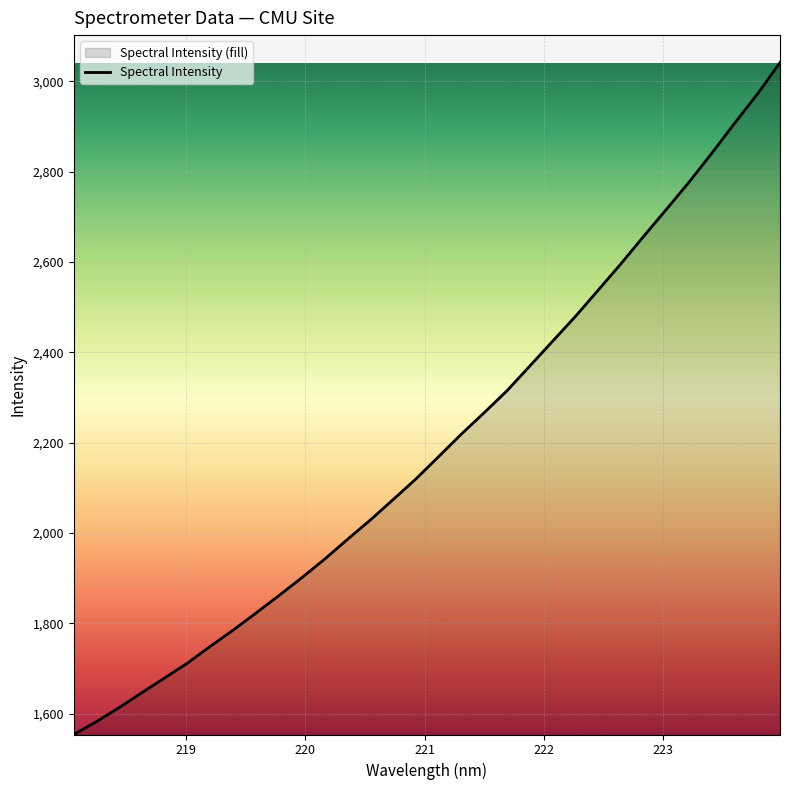

What is the average value?

2198.2